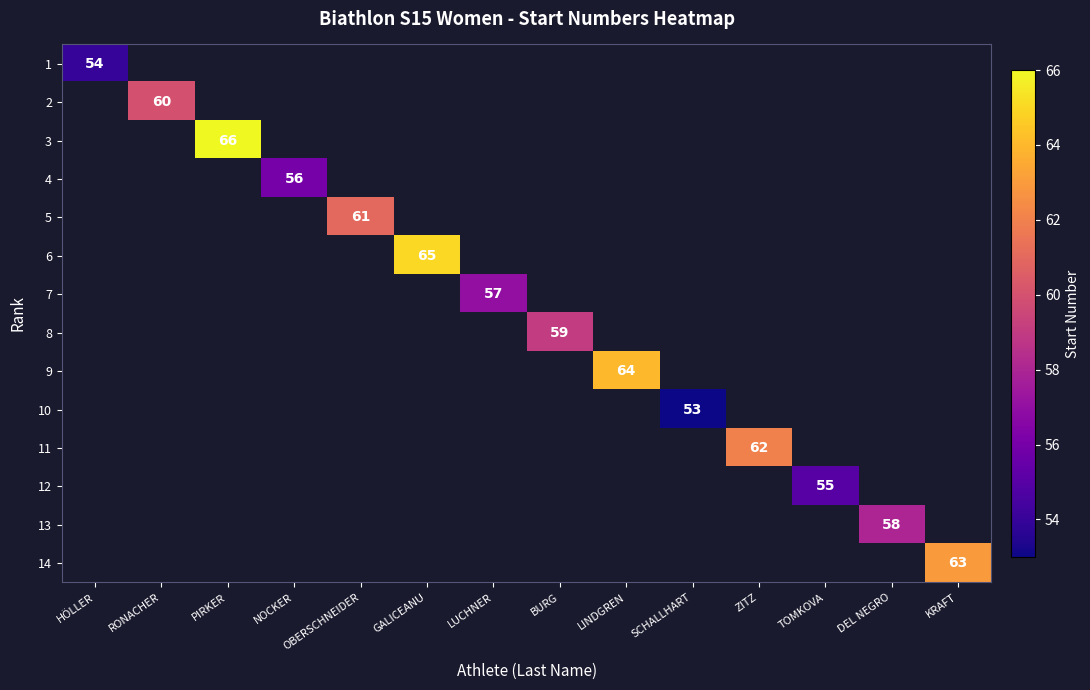

How many values in 2 are above zero?

1